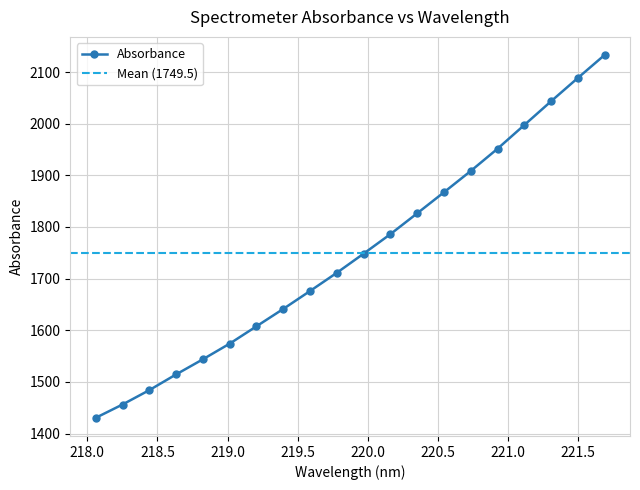

What is the label of the 19th point from the left?

221.4993